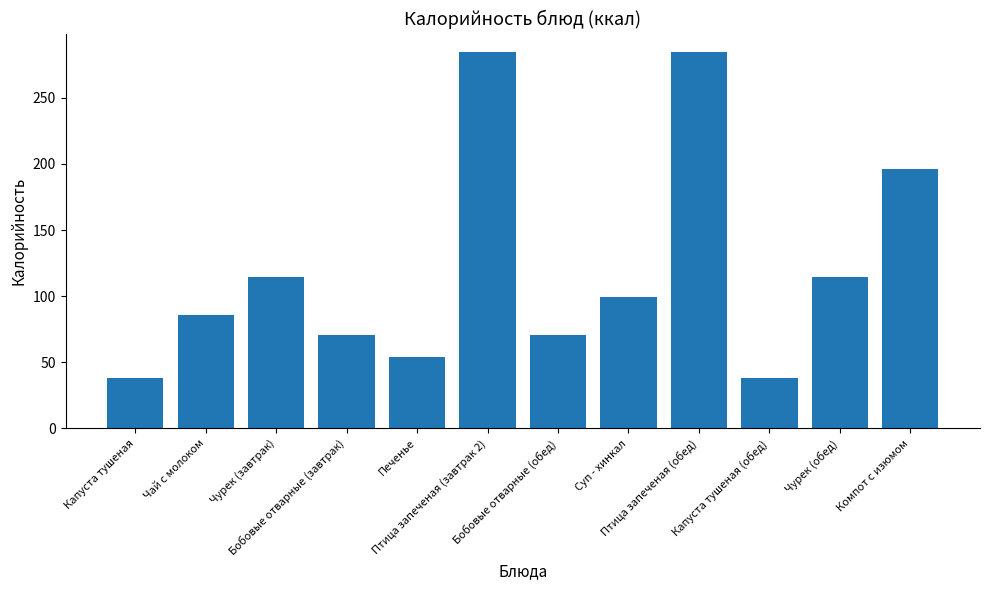

Reading left to right, list all the values displayed in this chart.

38.5	86.0	114.2	71.0	54.0	284.4	71.0	99.1	284.4	38.5	114.2	196.4